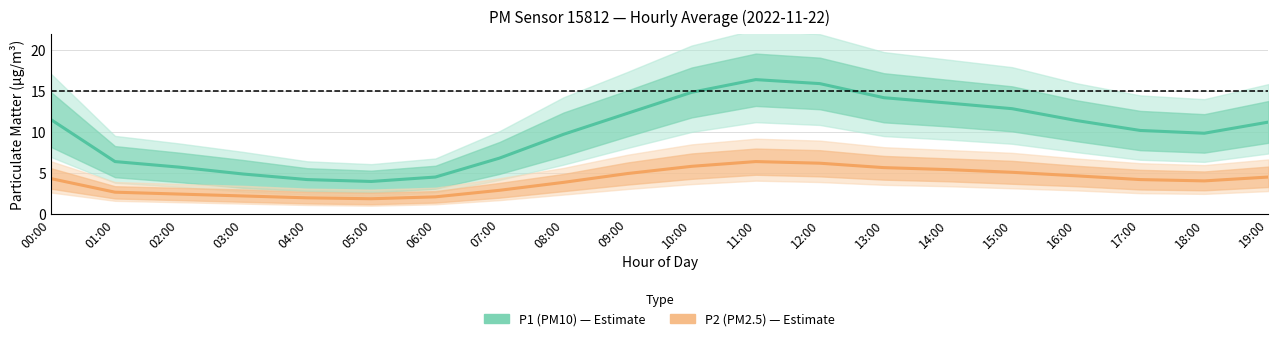

The P1 (PM10) series shows 2.9 at 07:00. True or false?

False